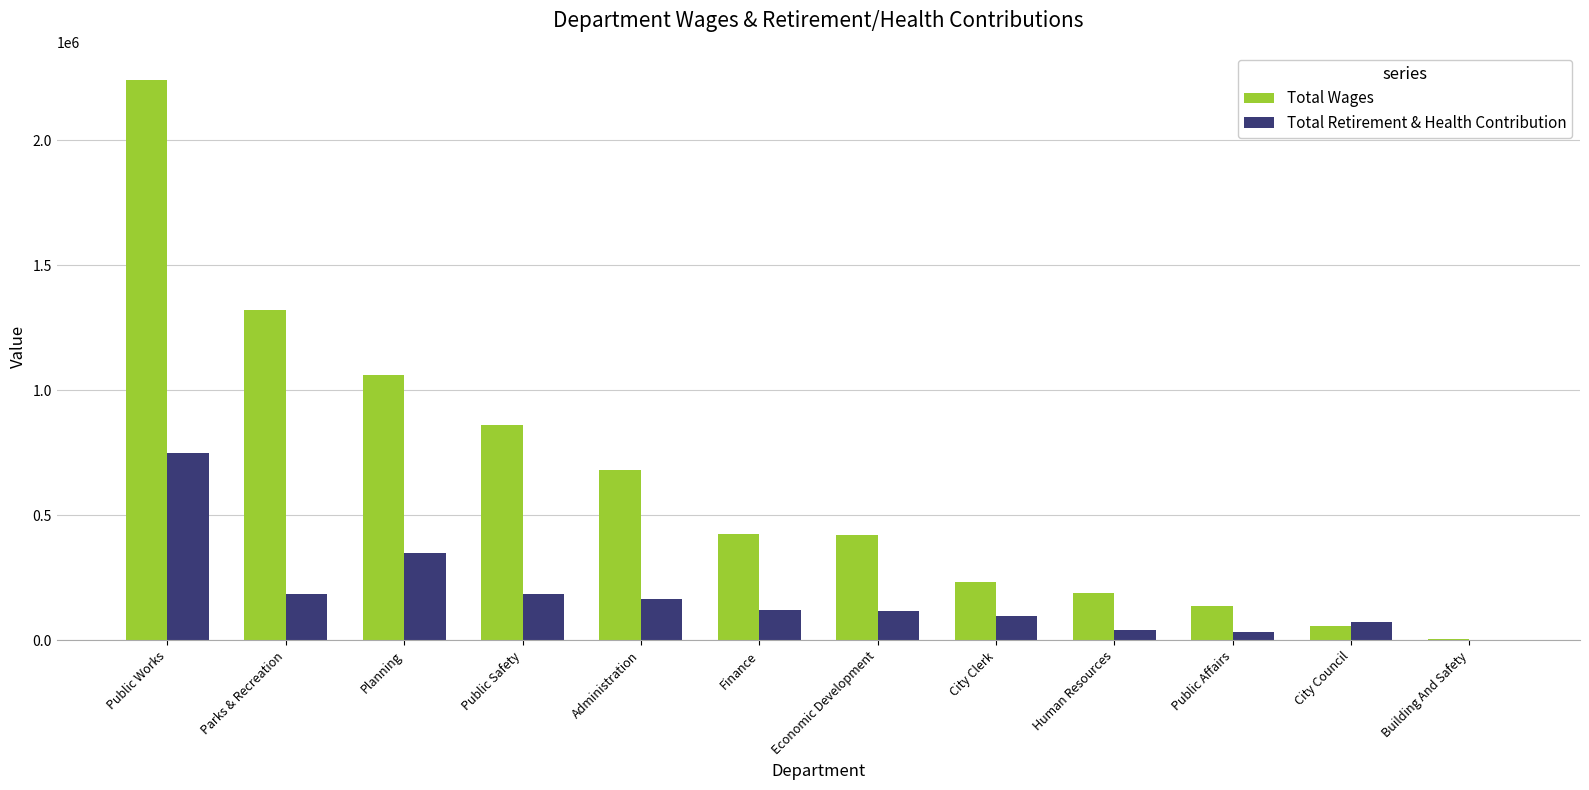

What is the total value across all series at Parks & Recreation?

1506377